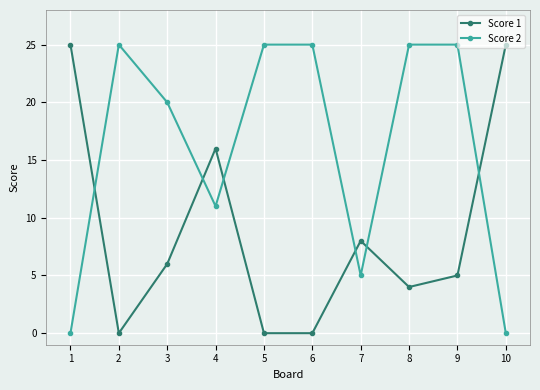

List the series in order of their overall mean, highest first.

Score 2, Score 1